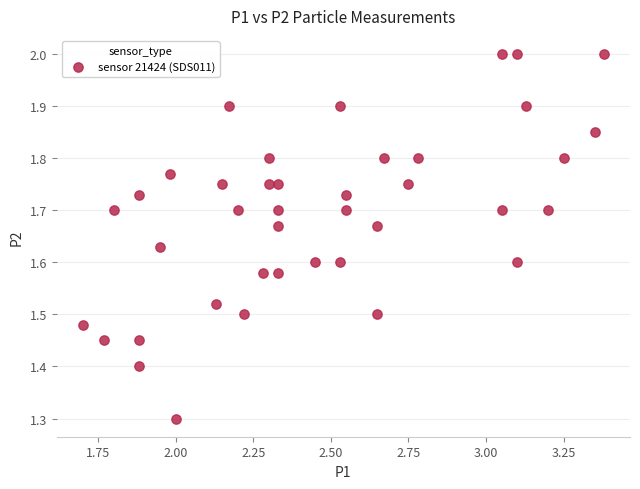

What is the range of Y values (max minus min)?

0.7